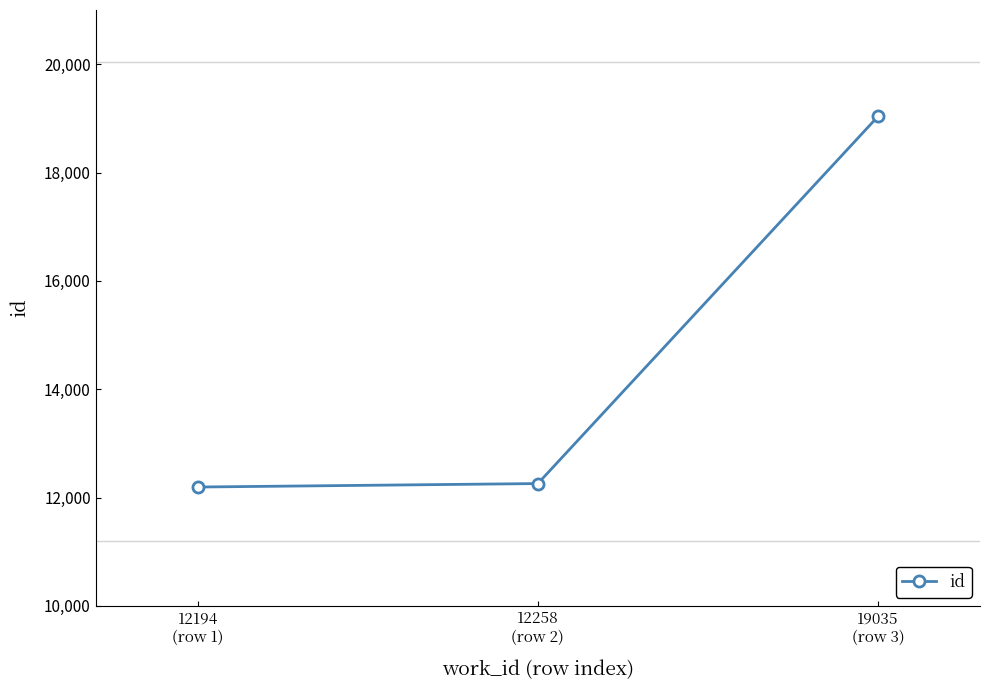

What is the maximum value shown in the chart?

19035